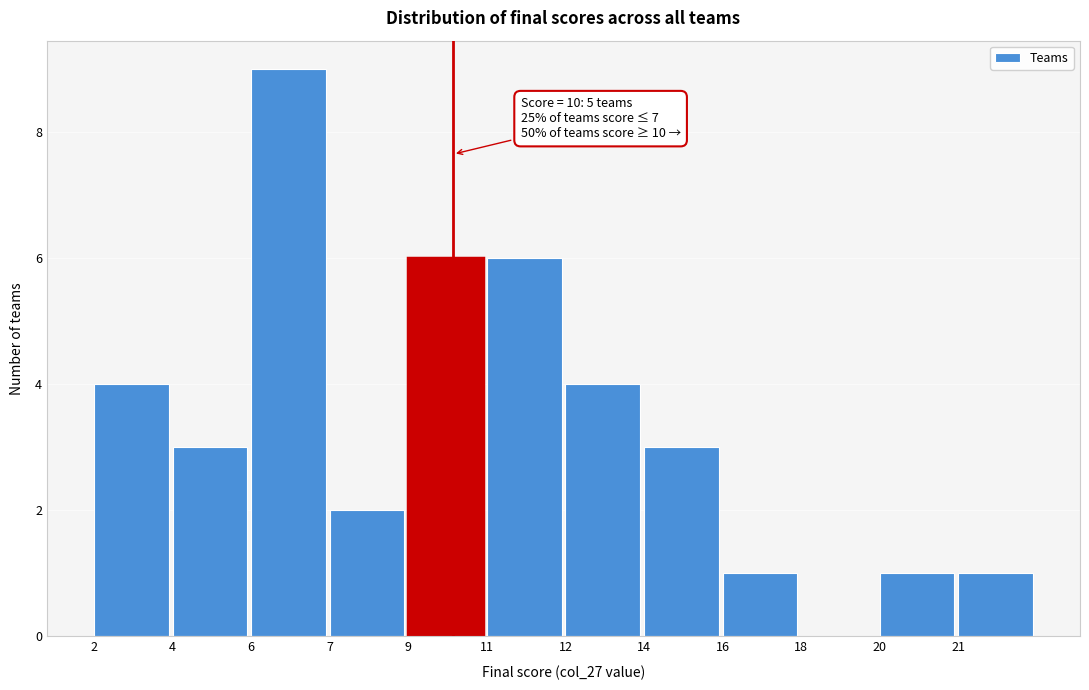

Reading left to right, extract all data points from this chart.

2=4	4=3	6=9	7=2	9=6	11=6	12=4	14=3	16=1	18=0	20=1	21=1